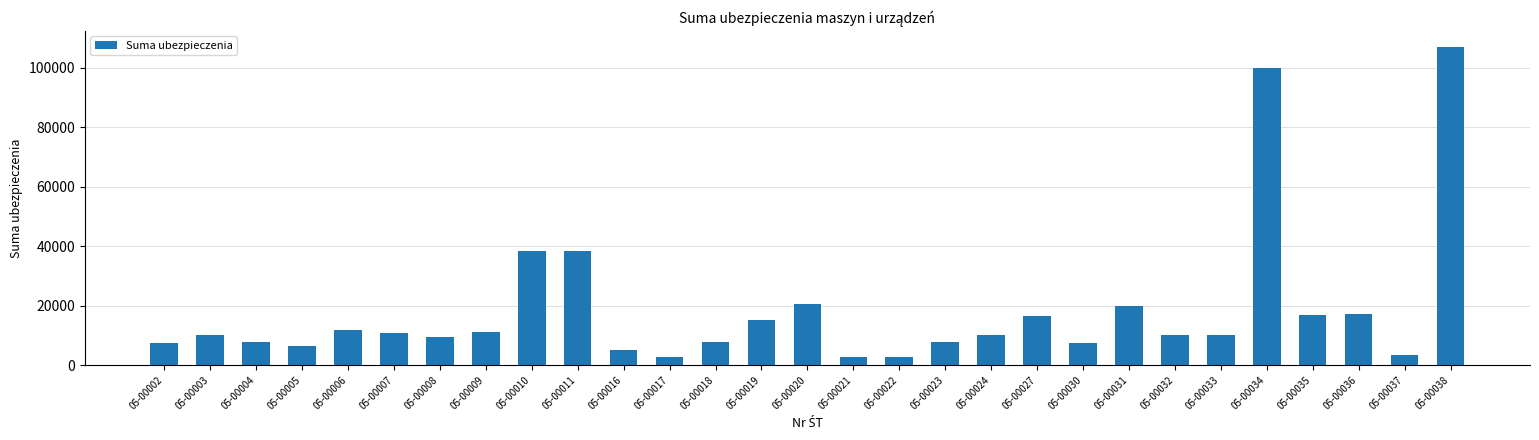

What is the difference between the values at 05-00036 and 05-00011?

20888.3